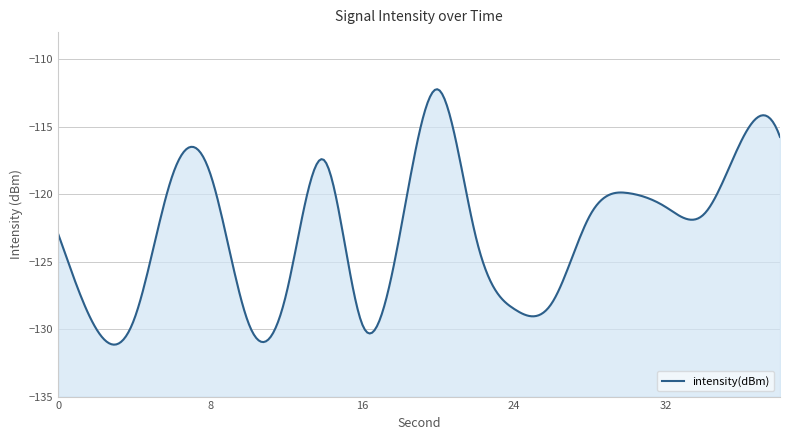

True or false: the data shows -123.0 at 0.

True